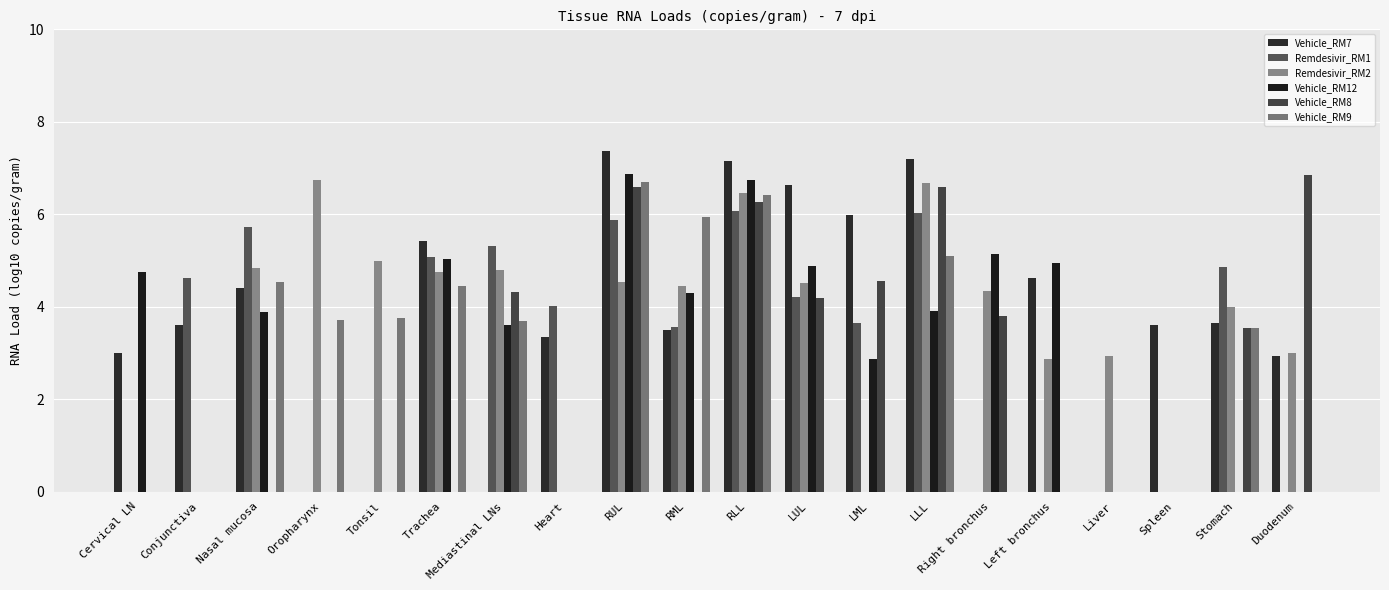

What is the highest value of the Vehicle_RM8 series?

6.8